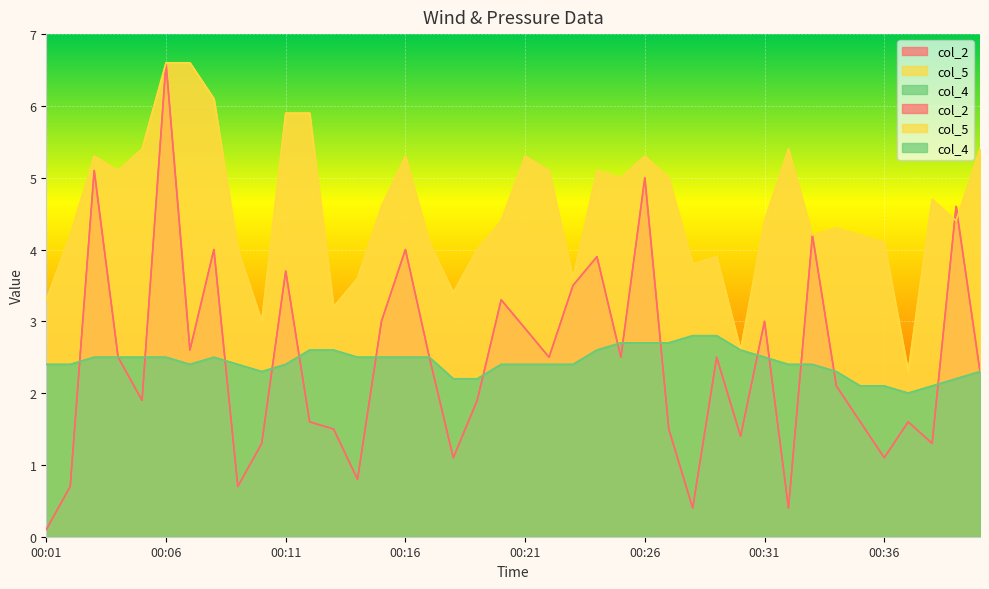

Where is col_2 nearest to the value 3?

00:15